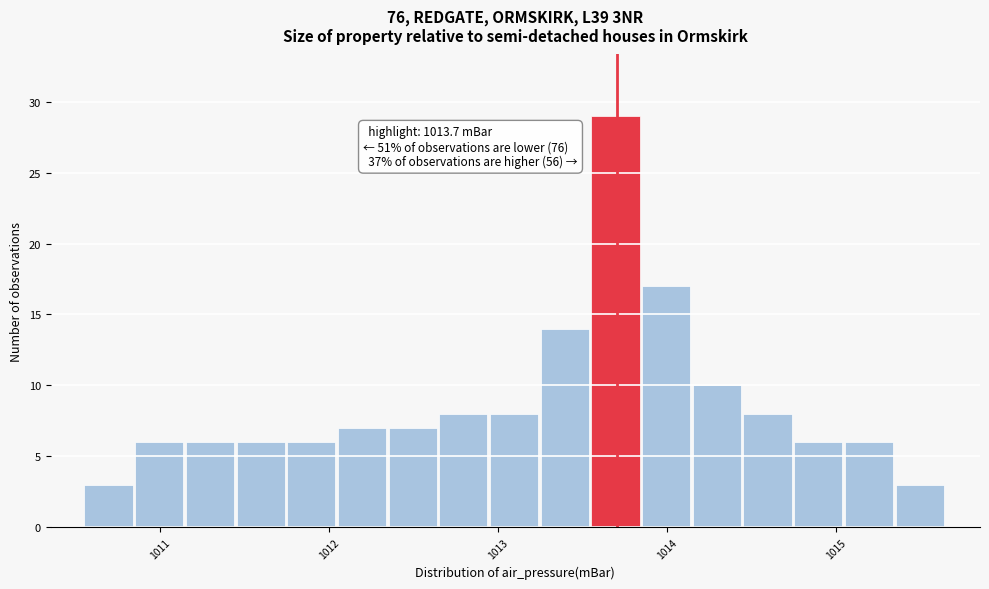

Read against the x-axis, roughly where is the centre of the tallest bar?

1013.7